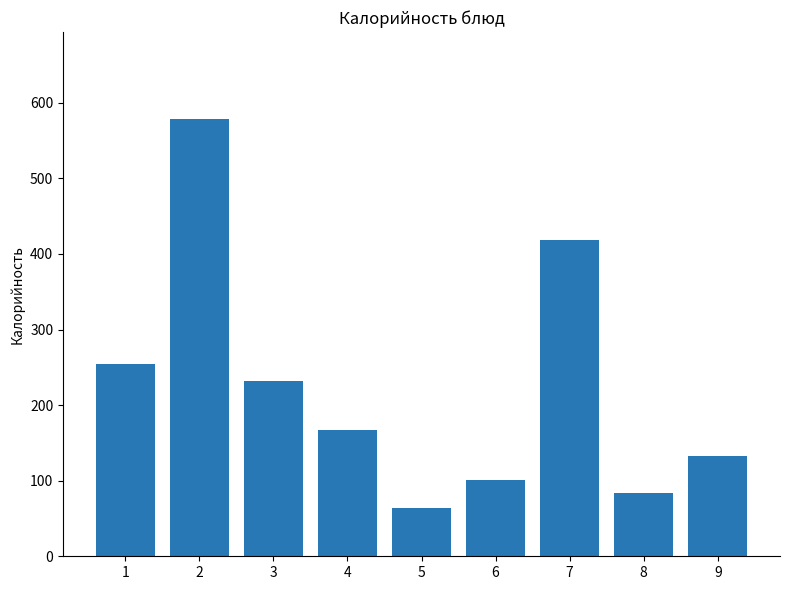

What is the average value?

225.6